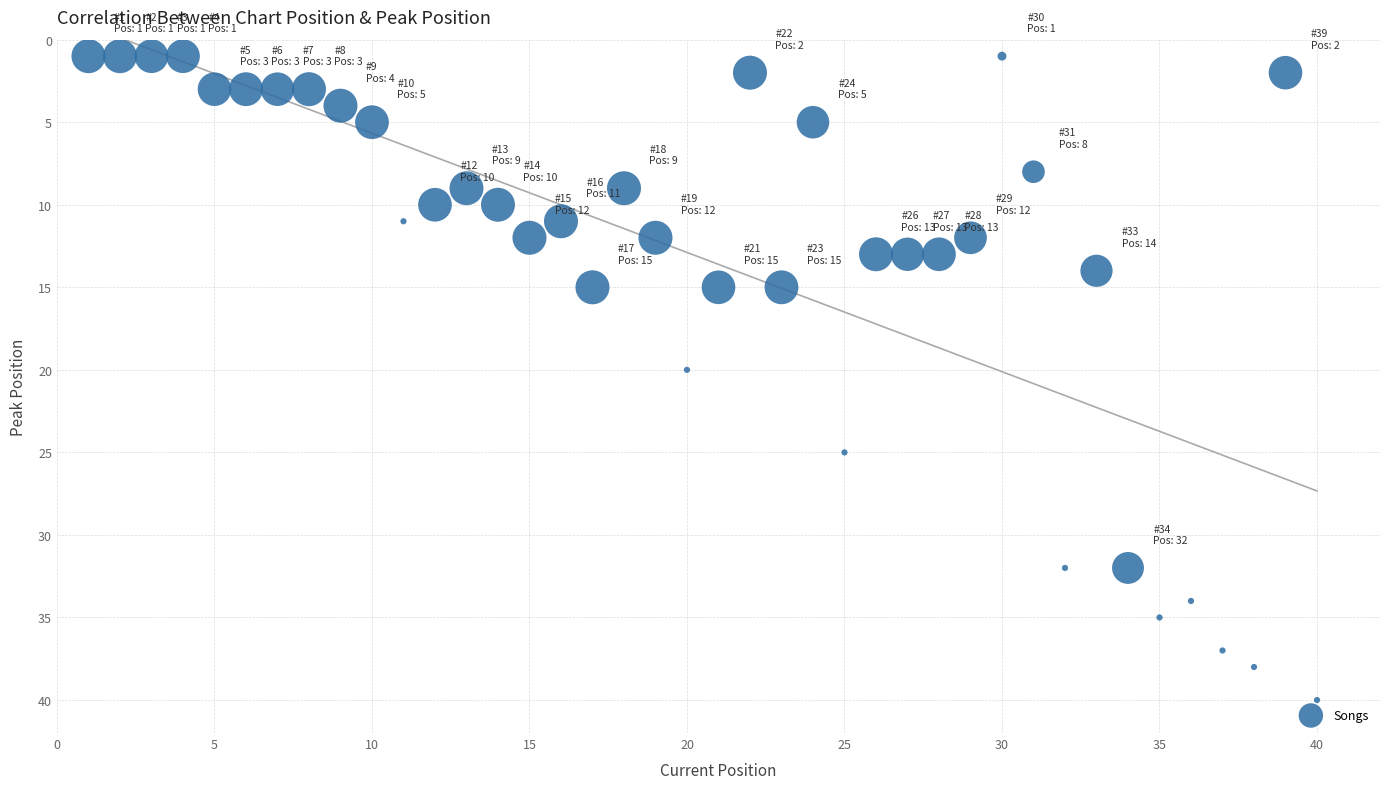

What is the range of Y values (max minus min)?

39